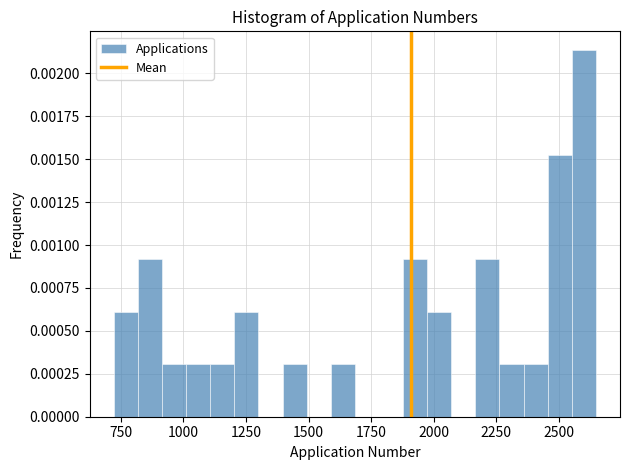

Around what value on the x-axis is the tallest bar? Give the approximate position of its centre, as read against the axis.

2600